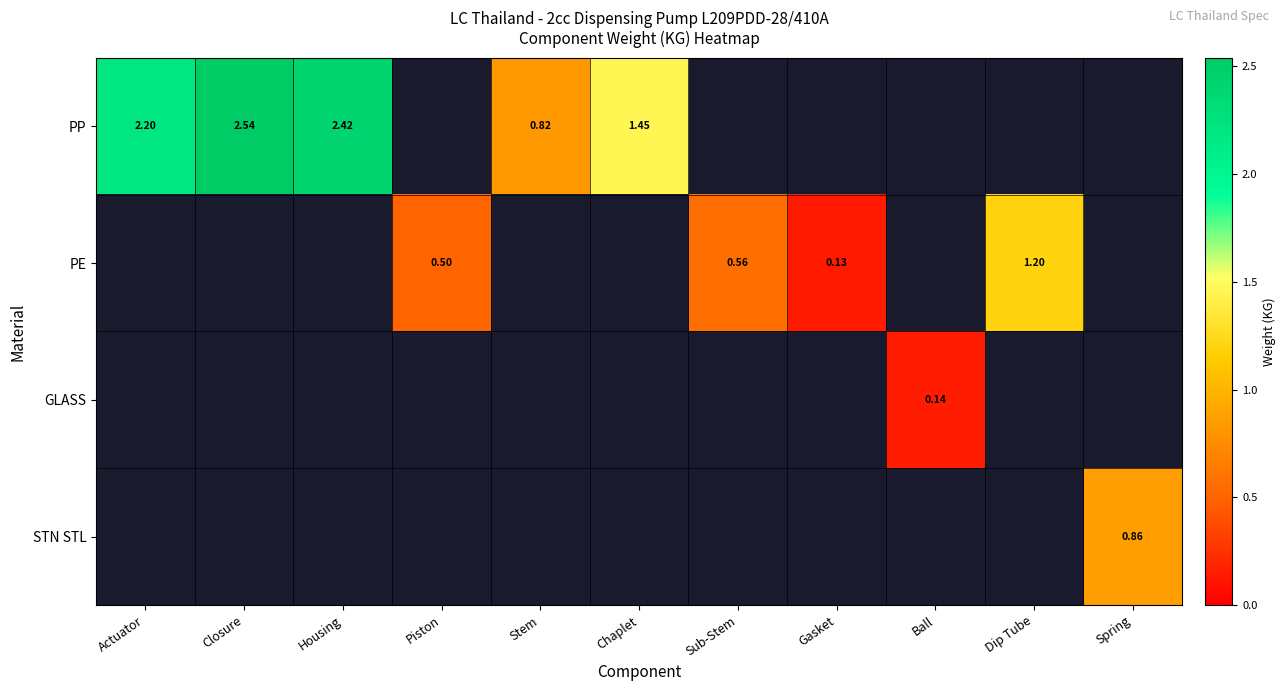

Count the number of data series in this chart.

4